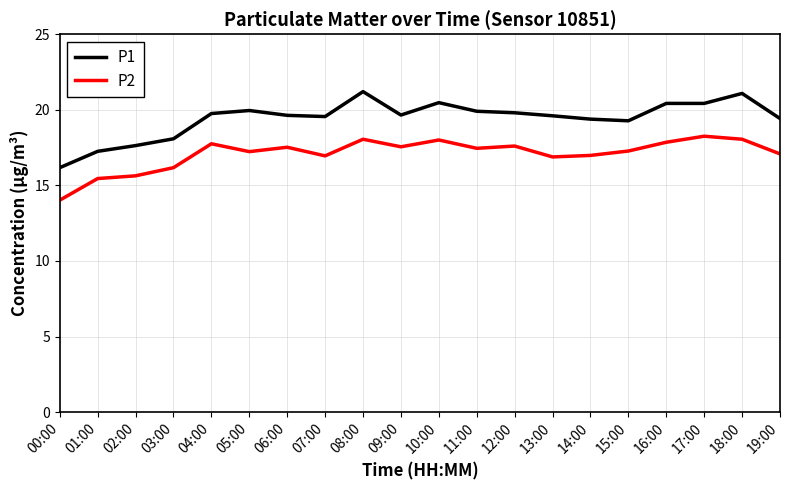

Rank the series at 17:00 from lowest to highest value.

P2, P1